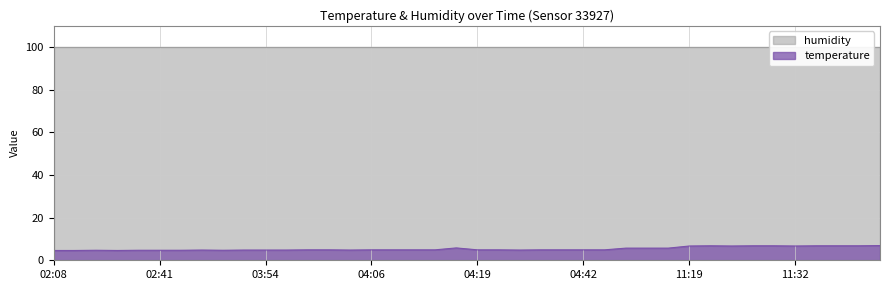

List the series in order of their peak value, highest first.

humidity, temperature